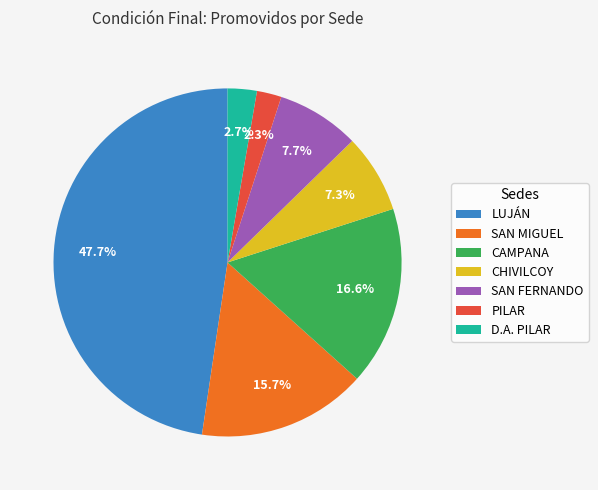

What percentage is NOT represented by LUJÁN?

52.3%